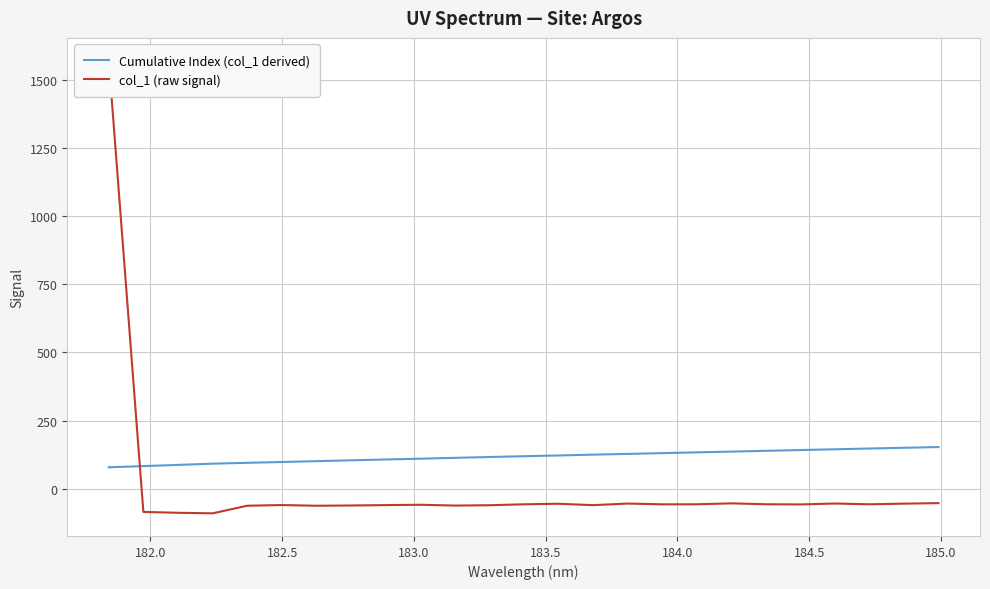

Is this an area chart (filled region under the line)?

No